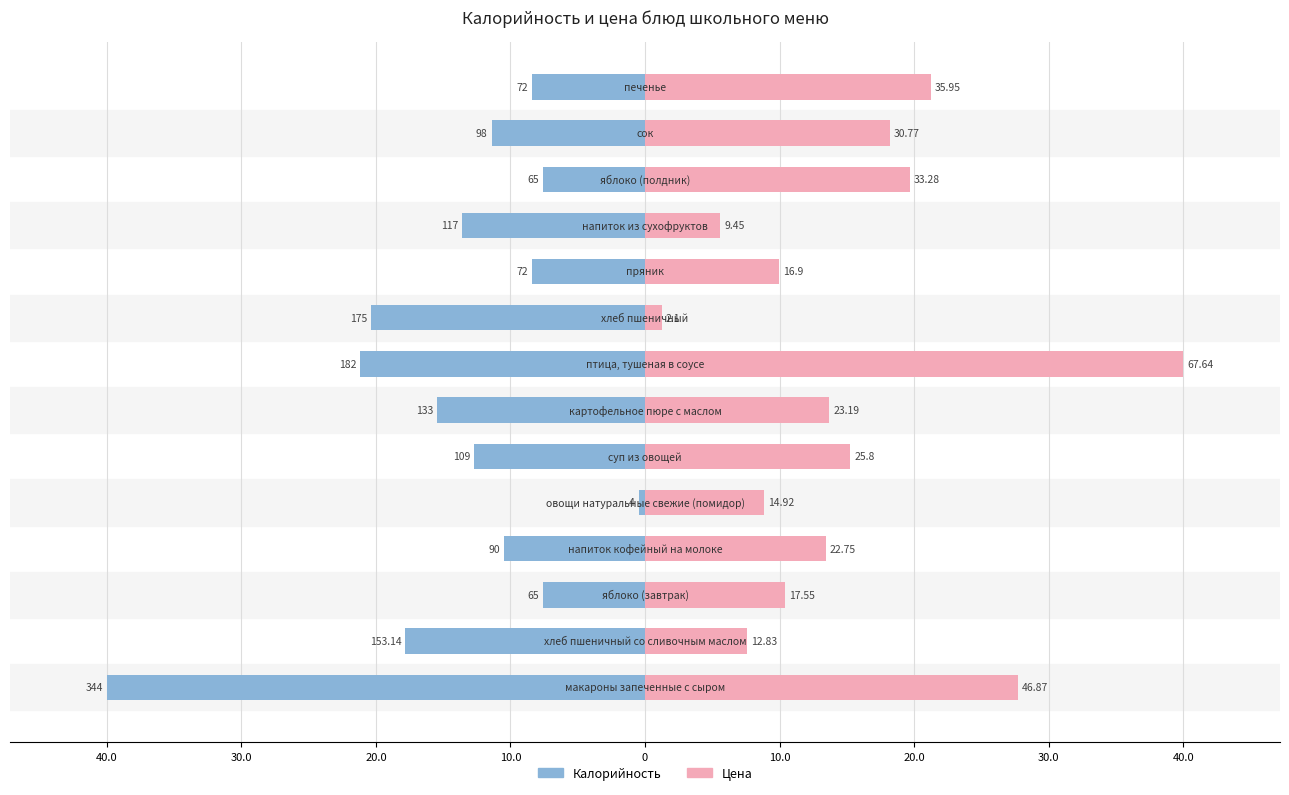

What are all the series names shown in the legend?

Калорийность, Цена